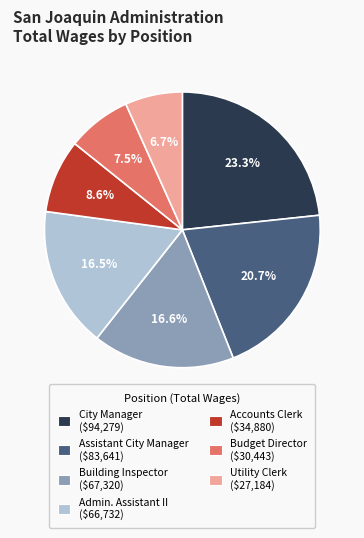

Does any single category account for the majority?

No